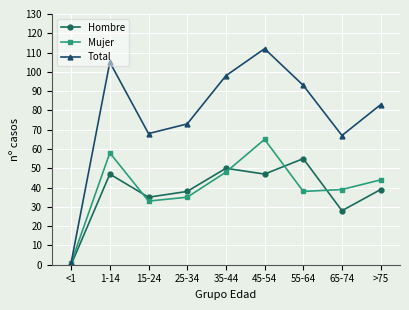

Between <1 and 55-64, which series saw the biggest shift?

Total